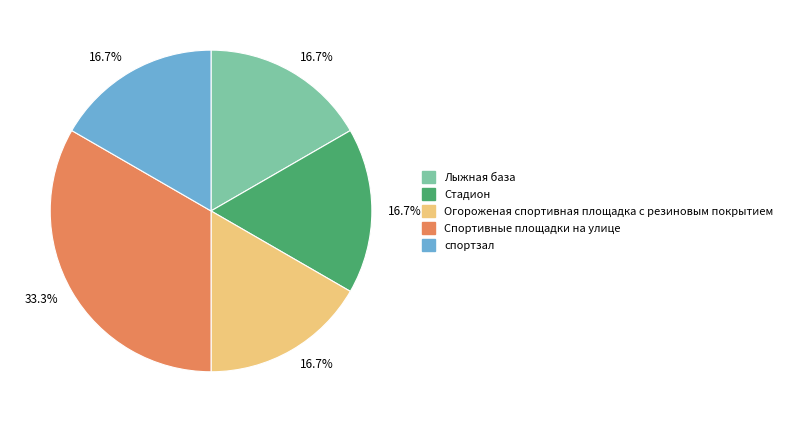

Does спортзал account for over 50% of the chart?

No